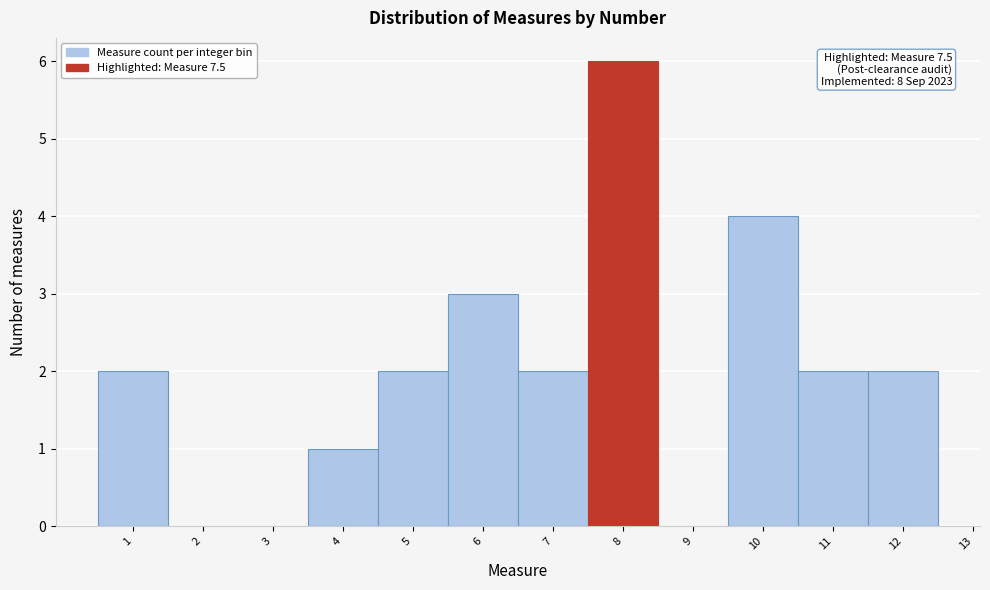

Over which range of the x-axis is the bar tallest?

7.5 to 8.5